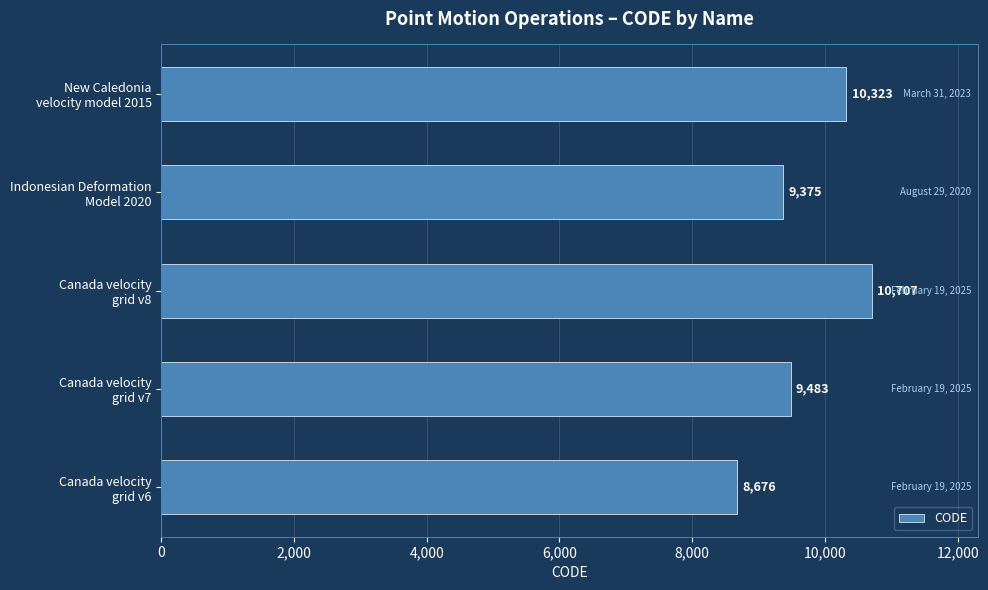

What is the maximum value shown in the chart?

10707